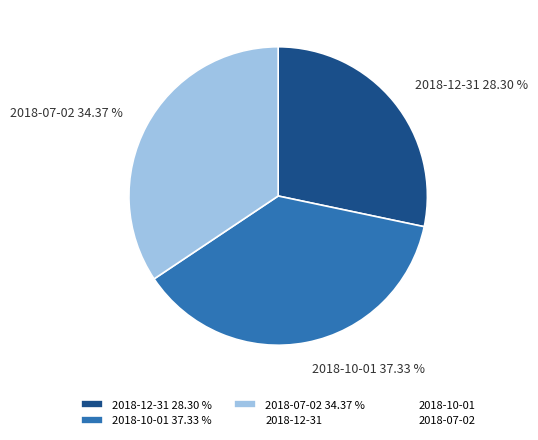

Which category has the smallest portion of the pie?

2018-12-31 28.30 %